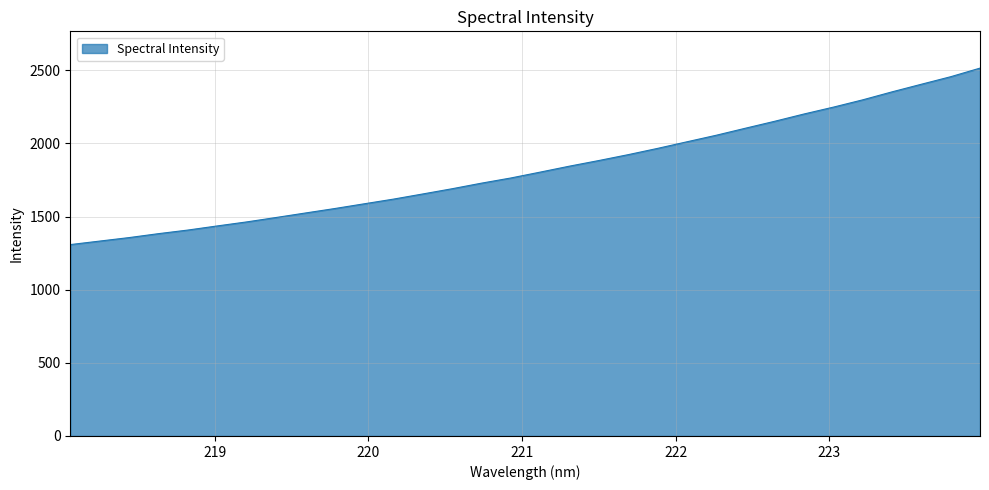

What is the minimum value shown in the chart?

1308.5